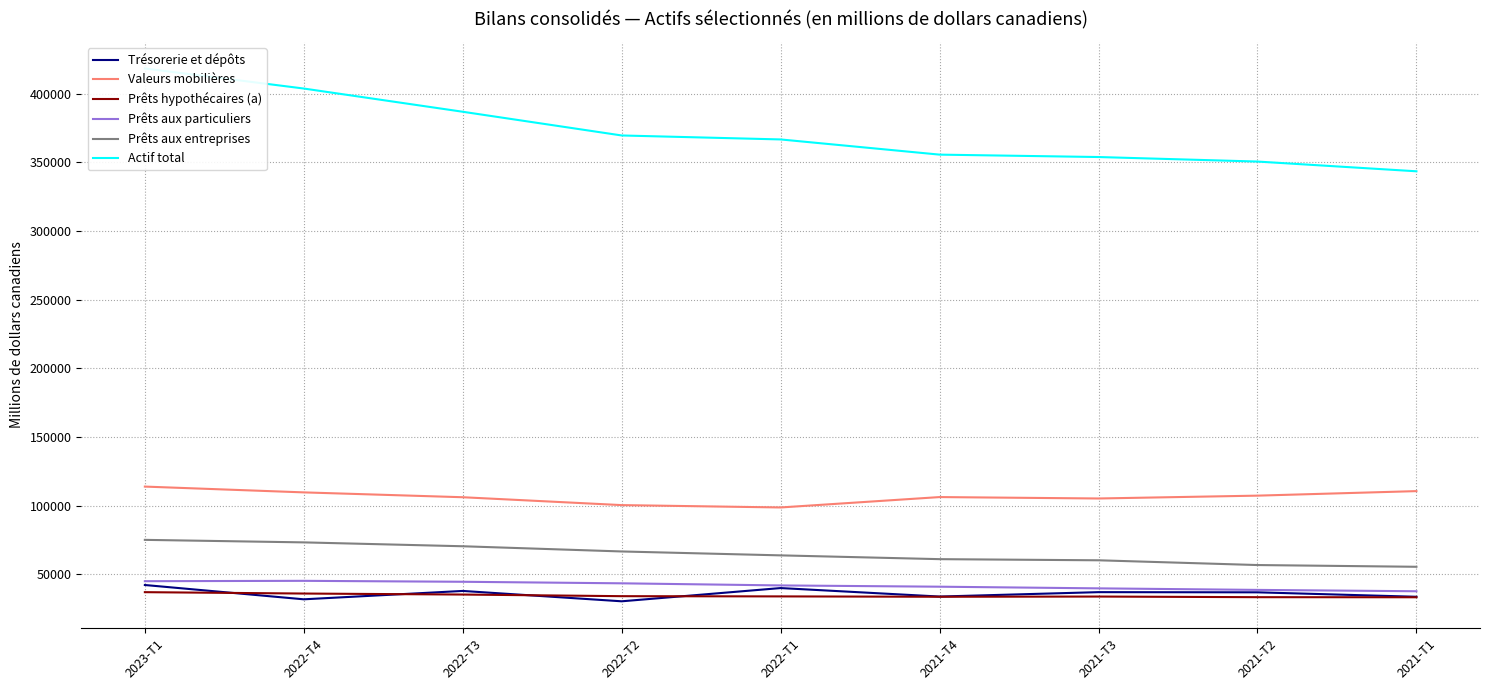

What are all the series names shown in the legend?

Trésorerie et dépôts, Valeurs mobilières, Prêts hypothécaires (a), Prêts aux particuliers, Prêts aux entreprises, Actif total